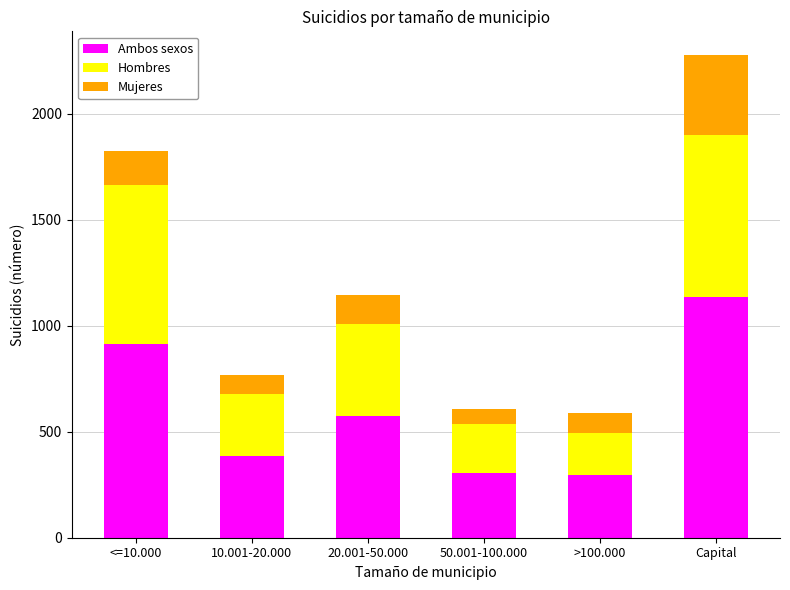

Are the bars horizontal?

No